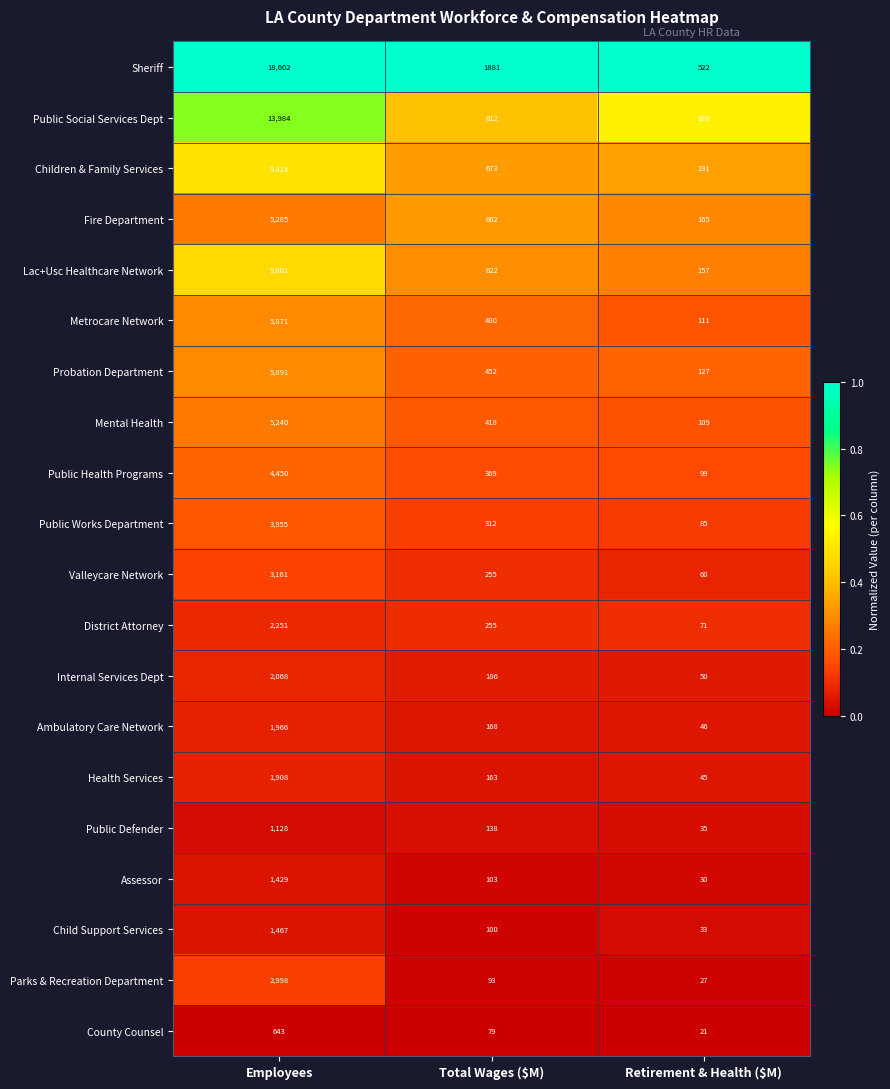

Is it true that Child Support Services equals 43 at Retirement & Health ($M)?

False